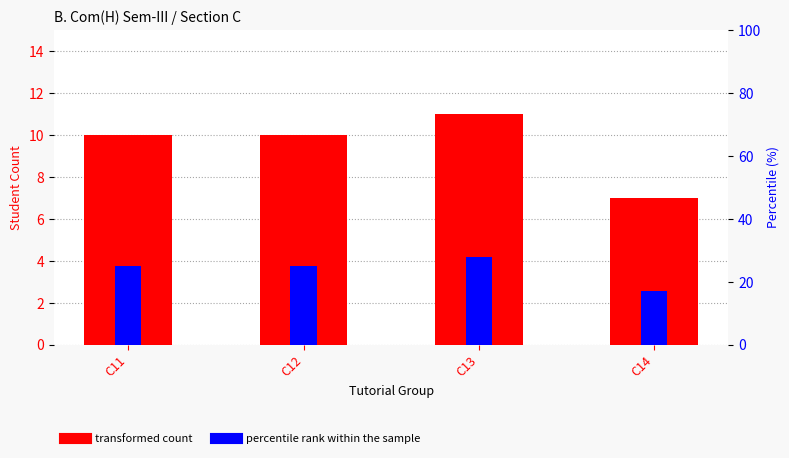

How many data points in percentile rank within the sample are less than 25?

1